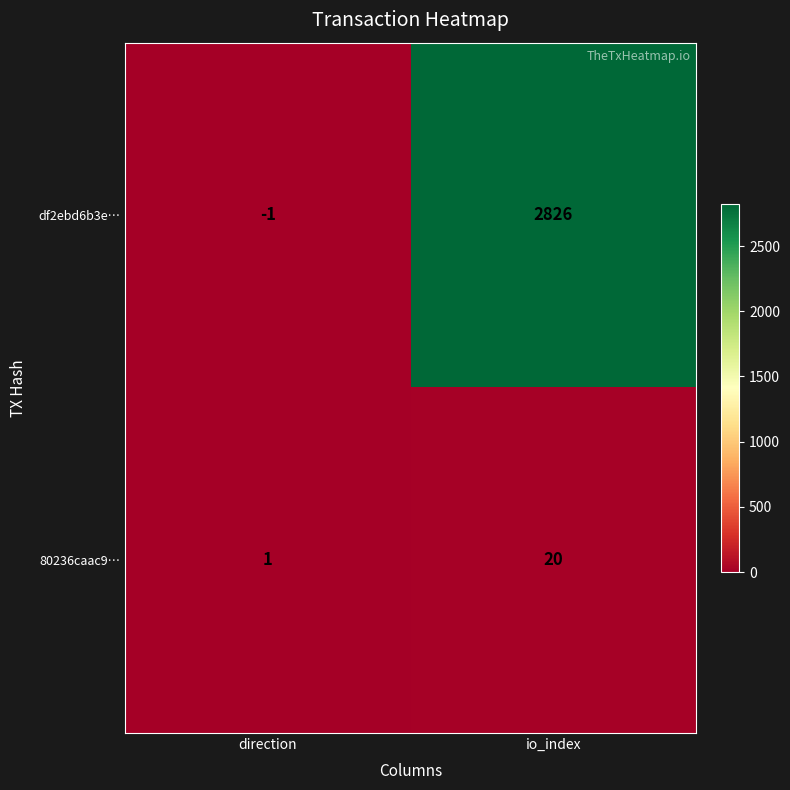

Which series has the largest total across all categories?

df2ebd6b3e…